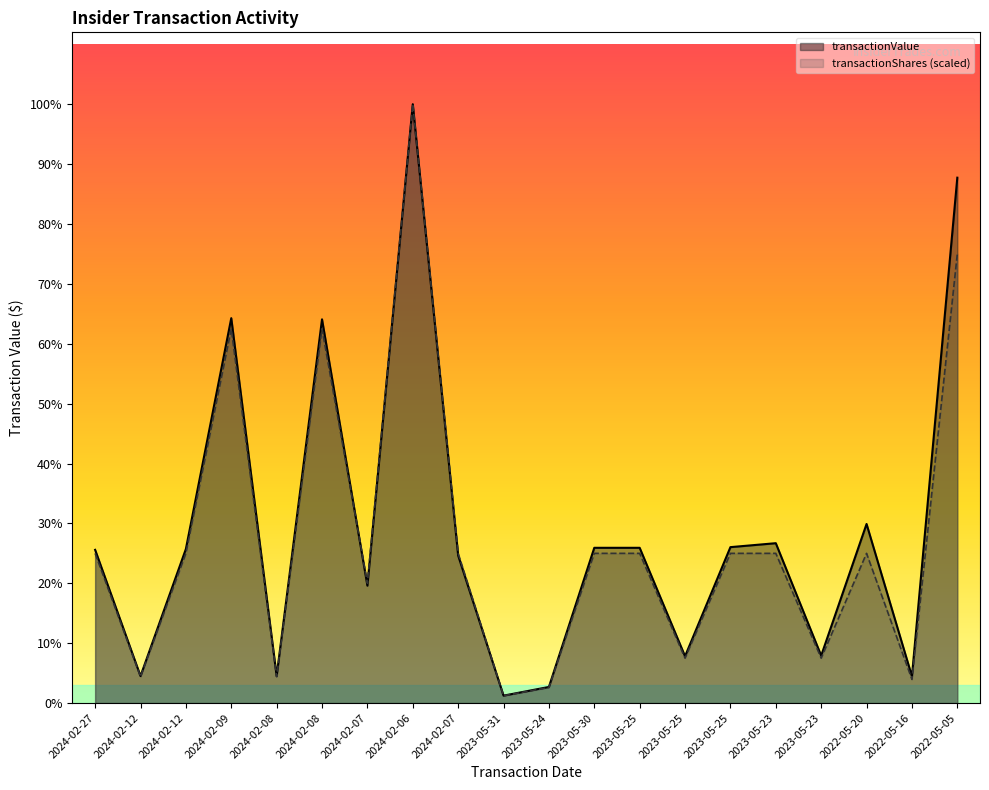

After their last crossing, which series has the higher values: transactionValue or transactionShares?

transactionValue